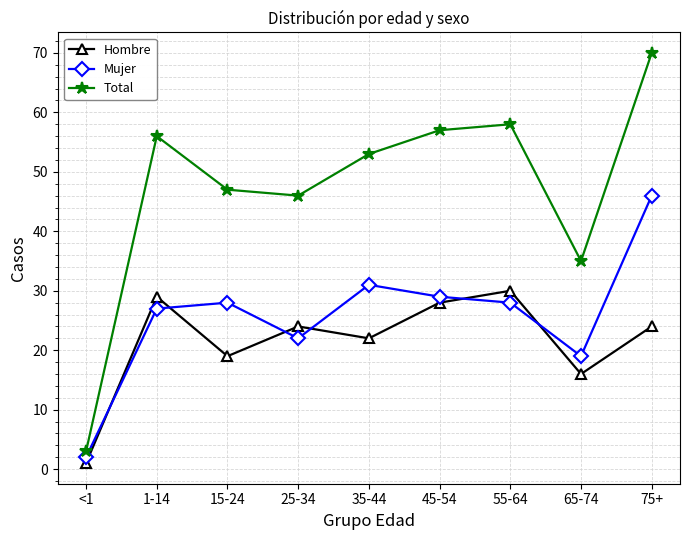

How many data points does each series have?

9